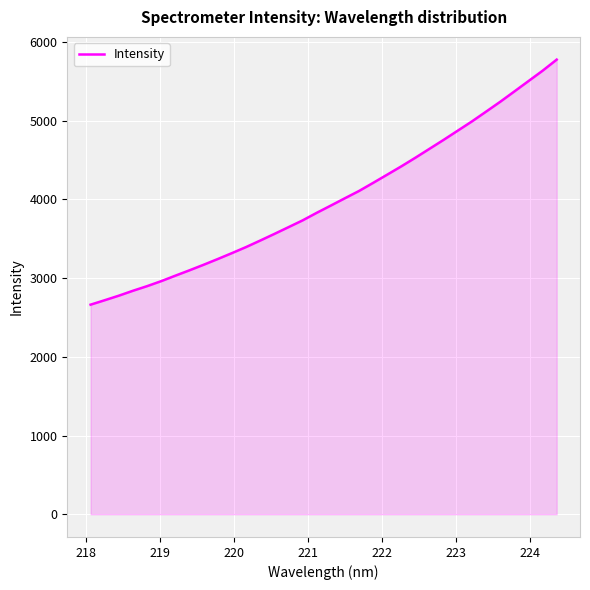

What is the difference between the maximum and minimum values?

3113.8